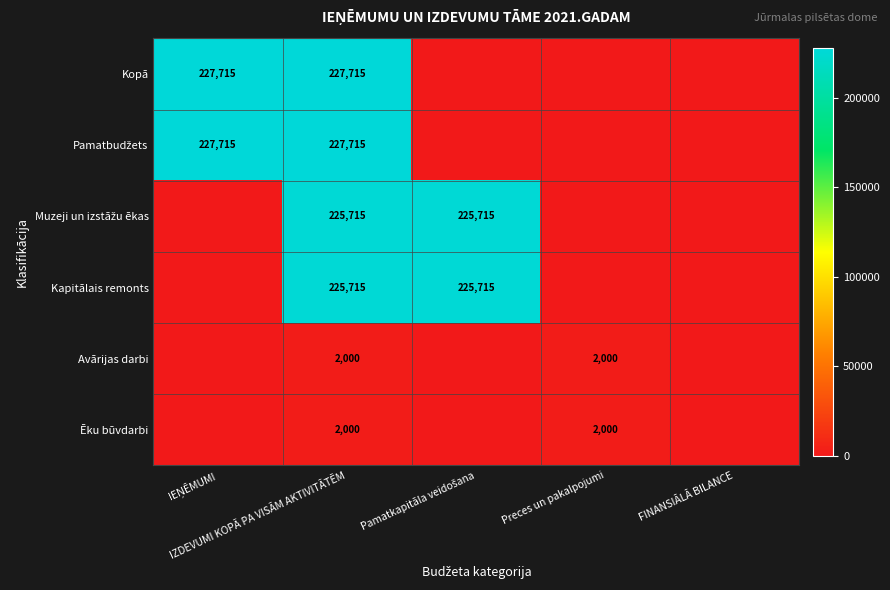

What value does the Pamatbudžets series have at IEŅĒMUMI, to the nearest 50?

227700